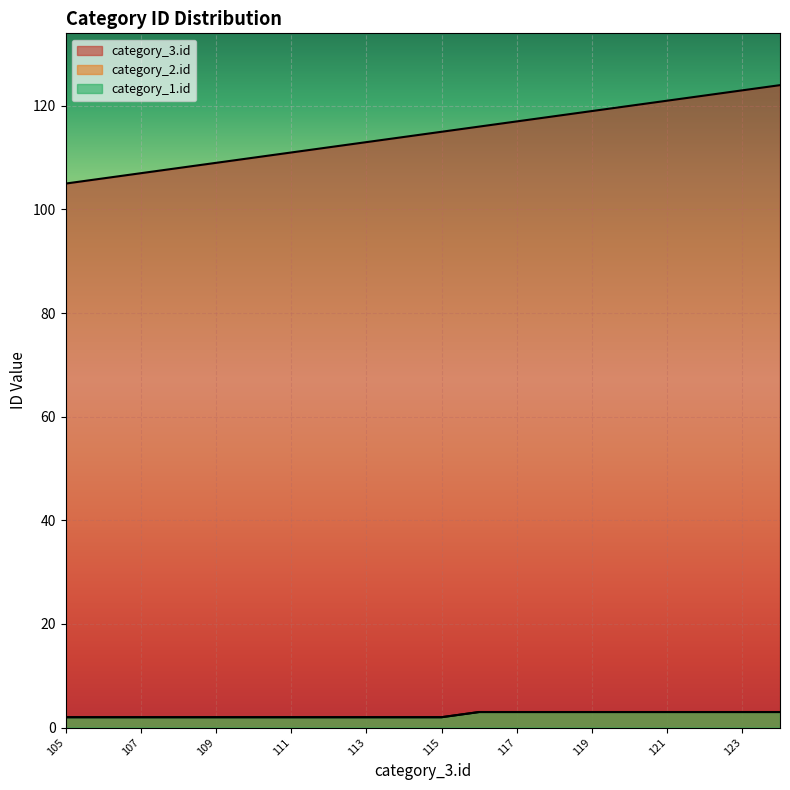

Which has a higher value, 118 or 111?

118